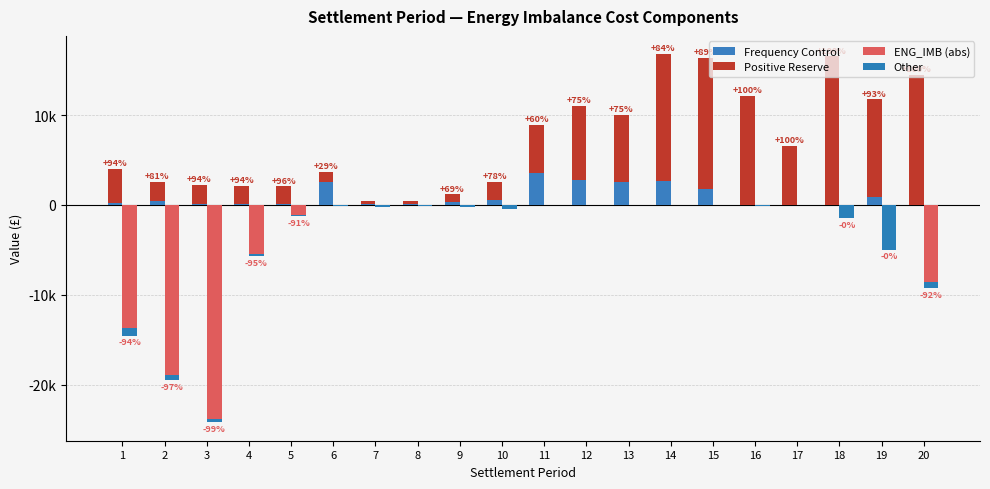

Reading left to right, transcribe all the data shown in this chart.

Frequency Control: 261.2	478.0	137.6	122.8	78.1	2589.0	88.9	125.4	371.4	552.7	3536.2	2802.0	2529.0	2616.6	1826.2	0.0	0.0	0.0	855.2	32.1
Positive Reserve: 3781.0	2048.2	2084.5	1996.5	1996.5	1068.0	332.2	308.0	811.3	1979.0	5403.2	8205.0	7494.8	14148.6	14555.3	12142.6	6556.2	16529.3	10890.9	14469.0
ENG_IMB (abs): -13636.3	-18966.8	-23839.4	-5421.6	-1117.0	0.0	0.0	0.0	0.0	0.0	0.0	0.0	0.0	0.0	0.0	0.0	0.0	0.0	0.0	-8532.2
Other: -896.8	-525.9	-347.7	-276.0	-113.9	-92.3	-191.3	-67.6	-182.1	-447.1	-1.8	-0.1	-27.2	0.0	-0.1	-106.8	0.0	-1443.7	-4962.7	-755.9